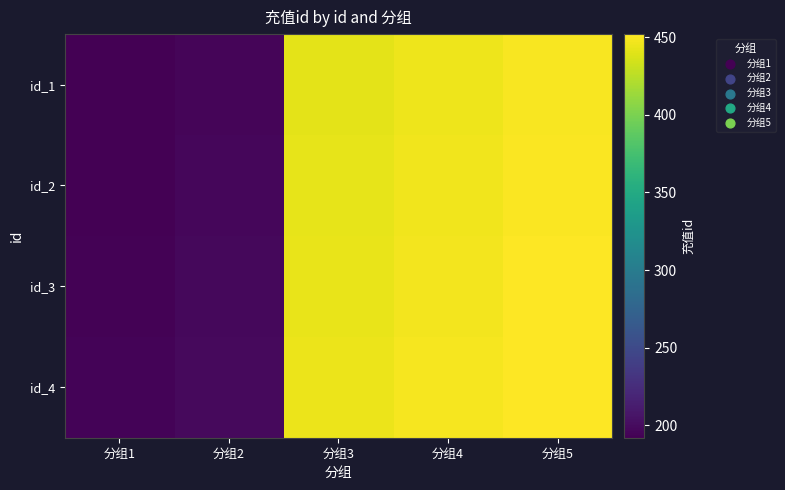

List the series in order of their peak value, highest first.

id_4, id_3, id_2, id_1